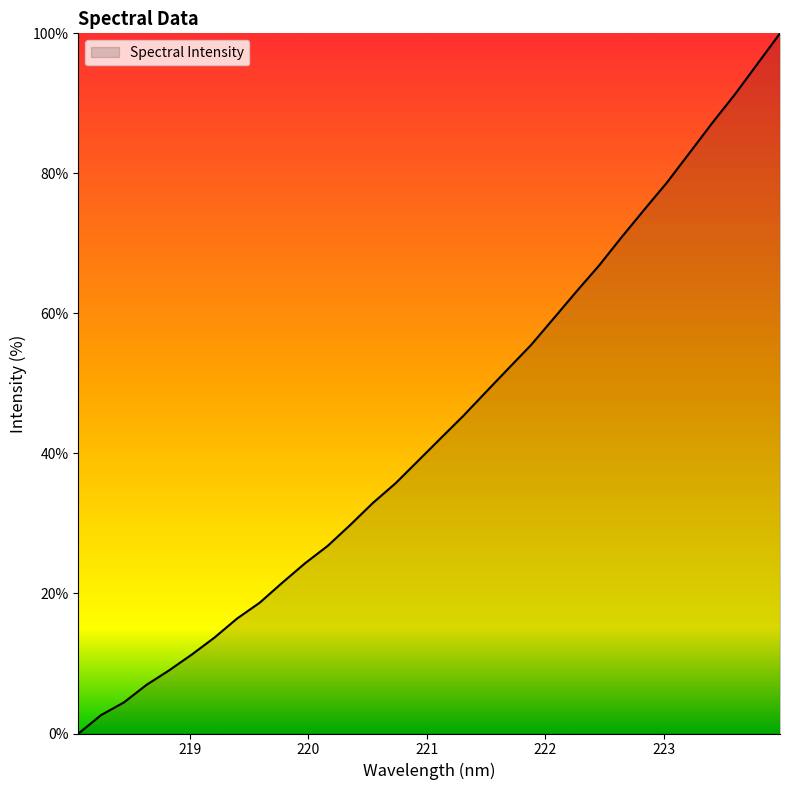

What is the maximum value shown in the chart?

100.0